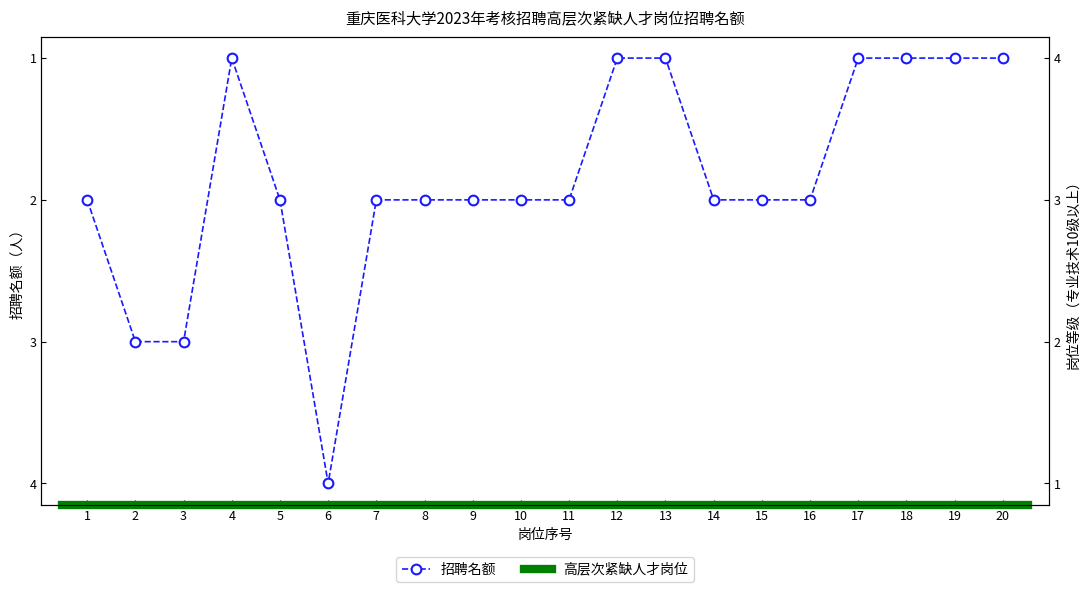

Rank the categories by value from lowest to highest.

4, 12, 13, 17, 18, 19, 20, 1, 5, 7, 8, 9, 10, 11, 14, 15, 16, 2, 3, 6